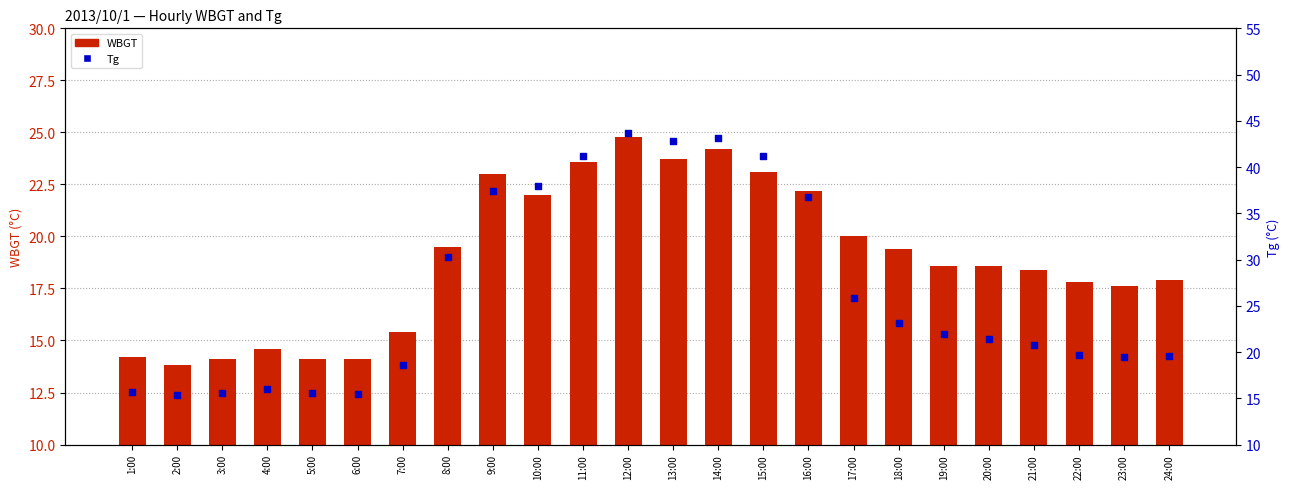

At which category is the sum across all series the highest?

12:00